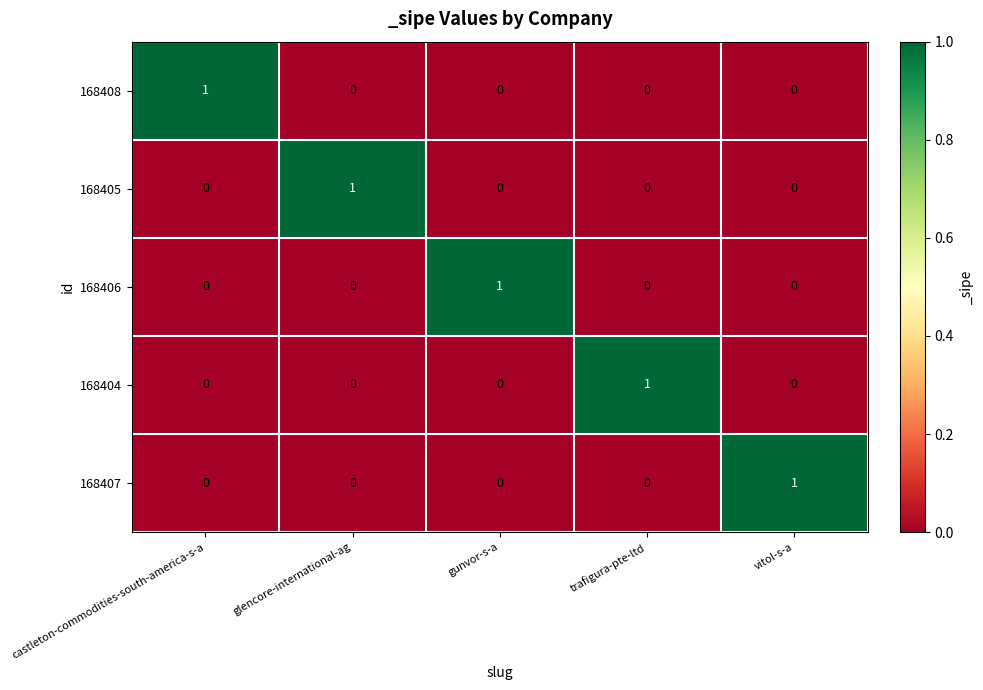

True or false: 168407 has a value of 1 at gunvor-s-a.

False